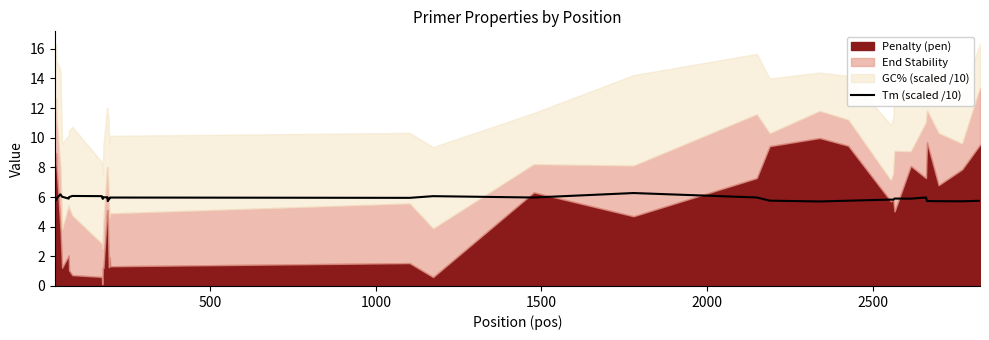

What is the highest value of the Tm (scaled /10) series?

6.3